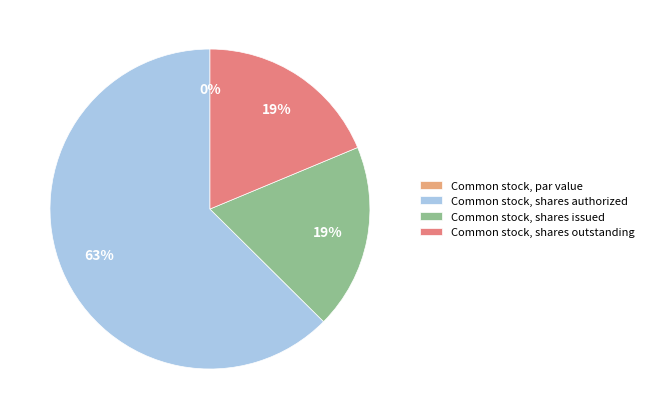

Do Common stock, shares issued and Common stock, par value together represent more than half of the pie?

No